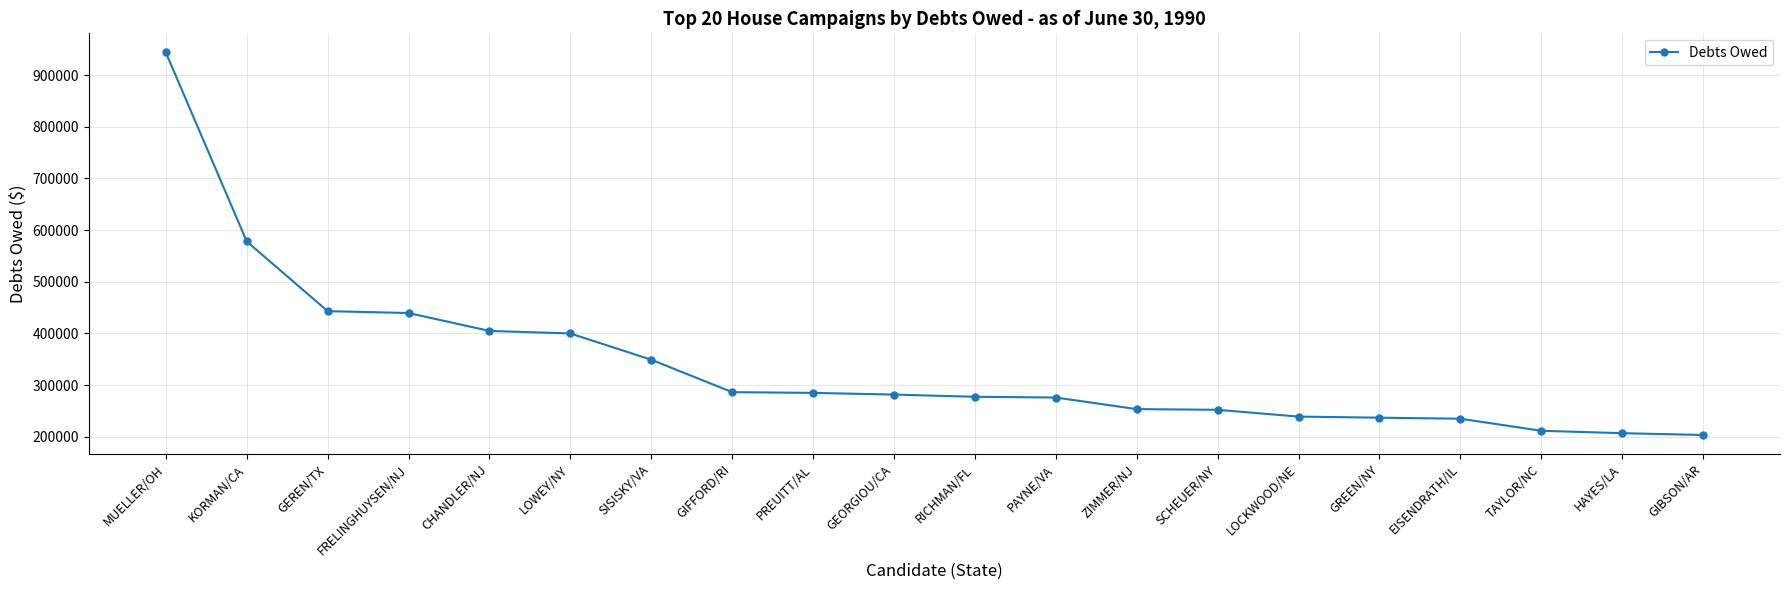

What is the greatest value displayed?

943891